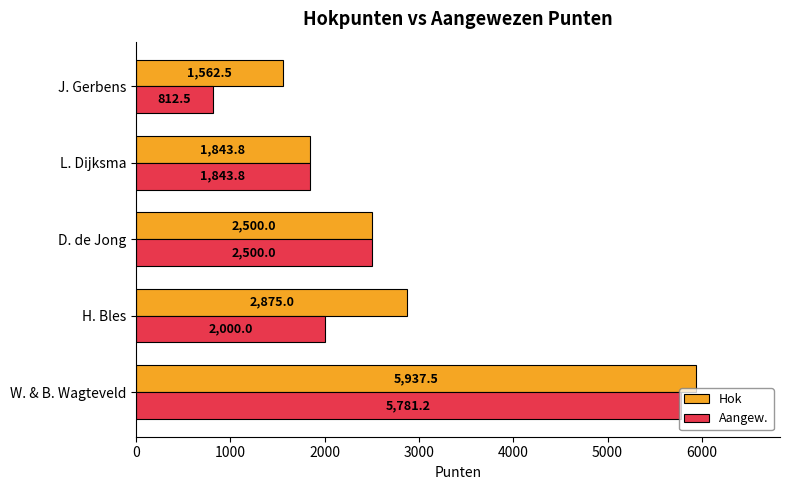

Which series has the largest total across all categories?

Hok